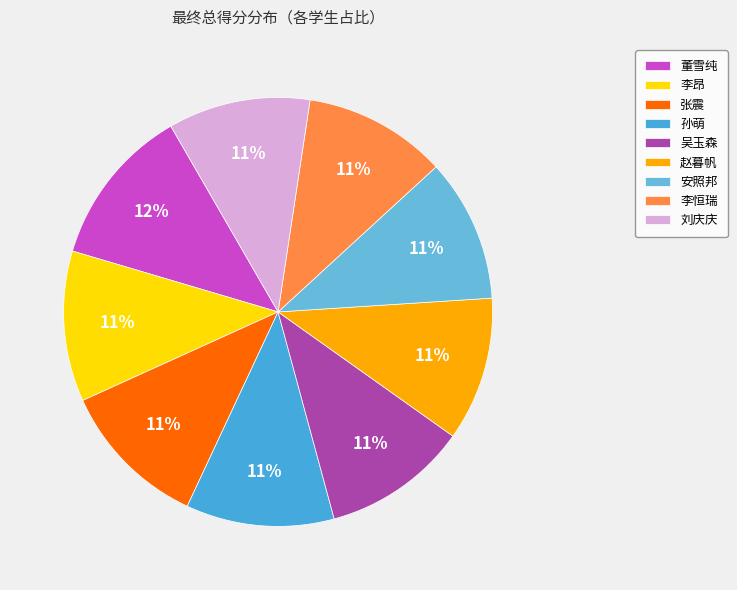

How much of the chart is everything except 吴玉森?

89.0%